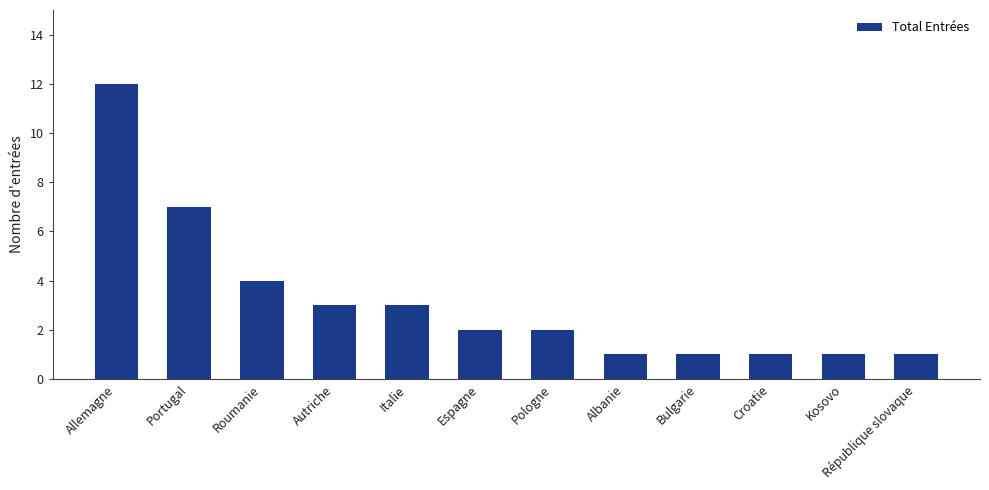

Approximately how many times larger is the value at Albanie compared to Espagne?

0.5